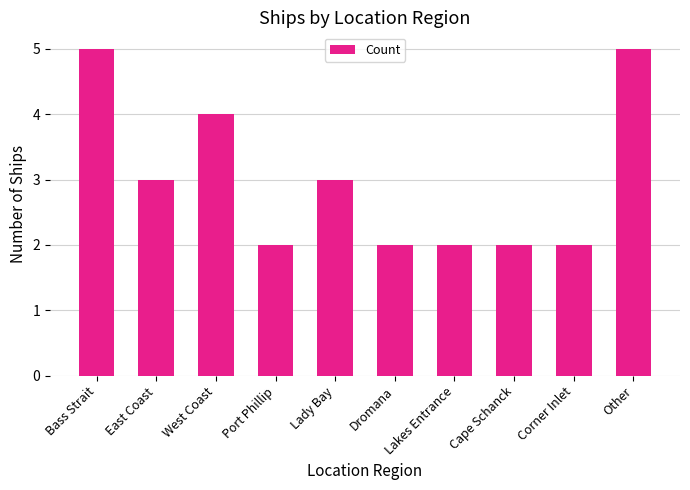

Is it true that the value at Lady Bay is 1?

False